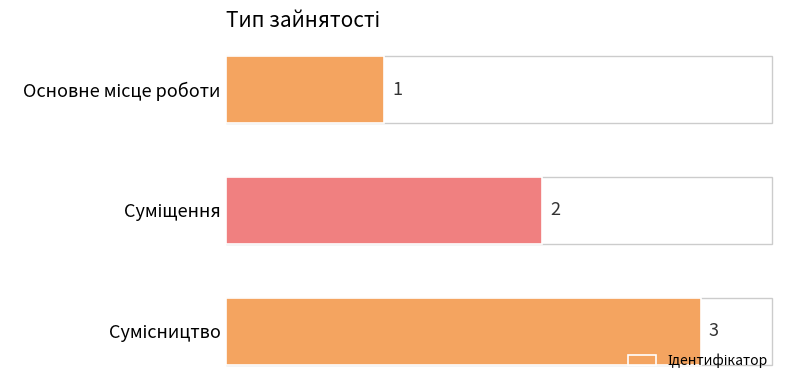

What is the greatest value displayed?

3